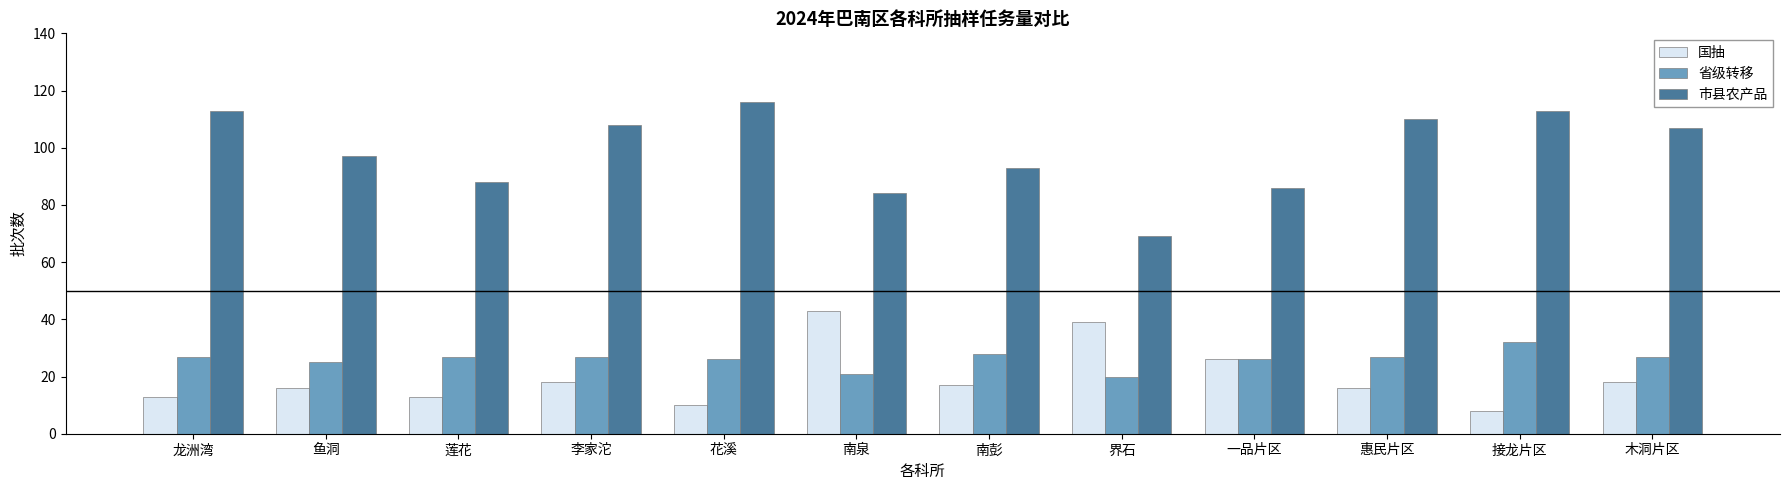

The 市县农产品 series shows 116 at 花溪. True or false?

True